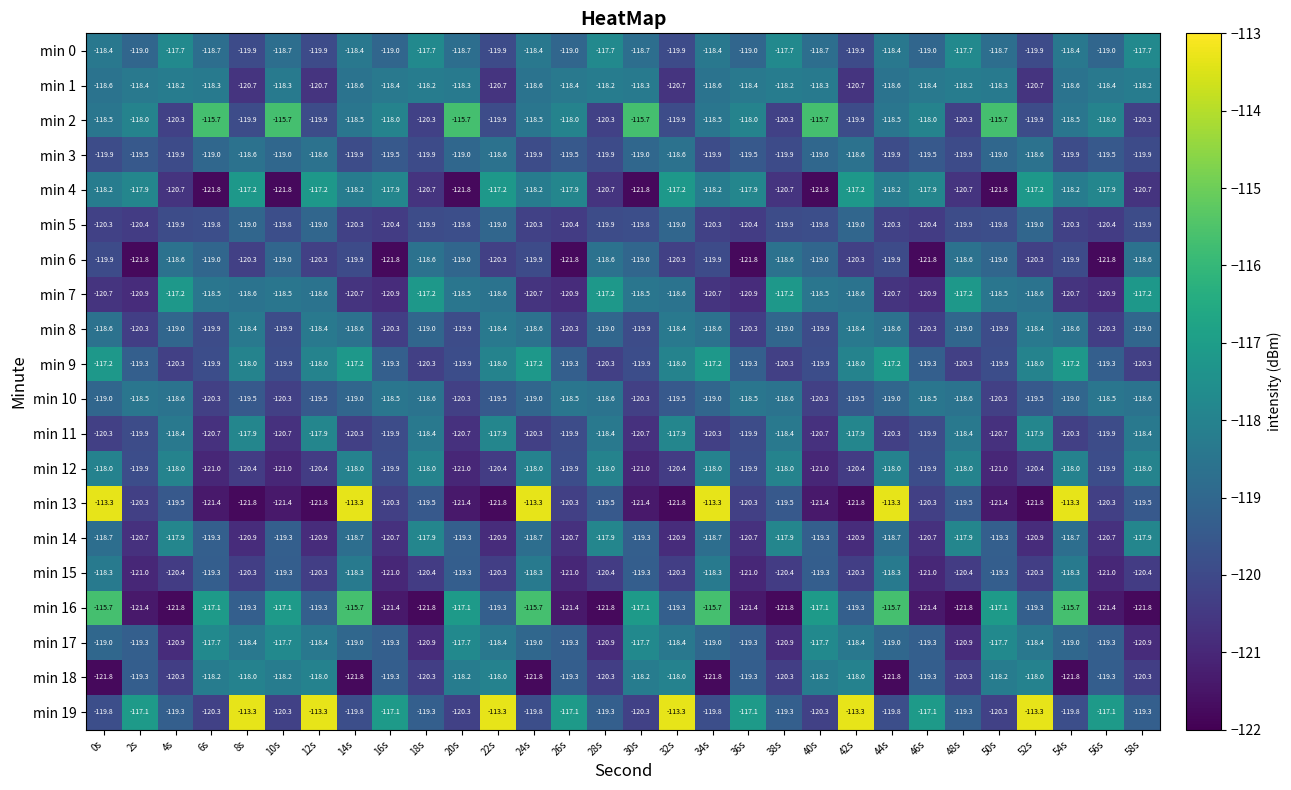

What is the sum of the min 16 values at 46s and 50s?

-238.5